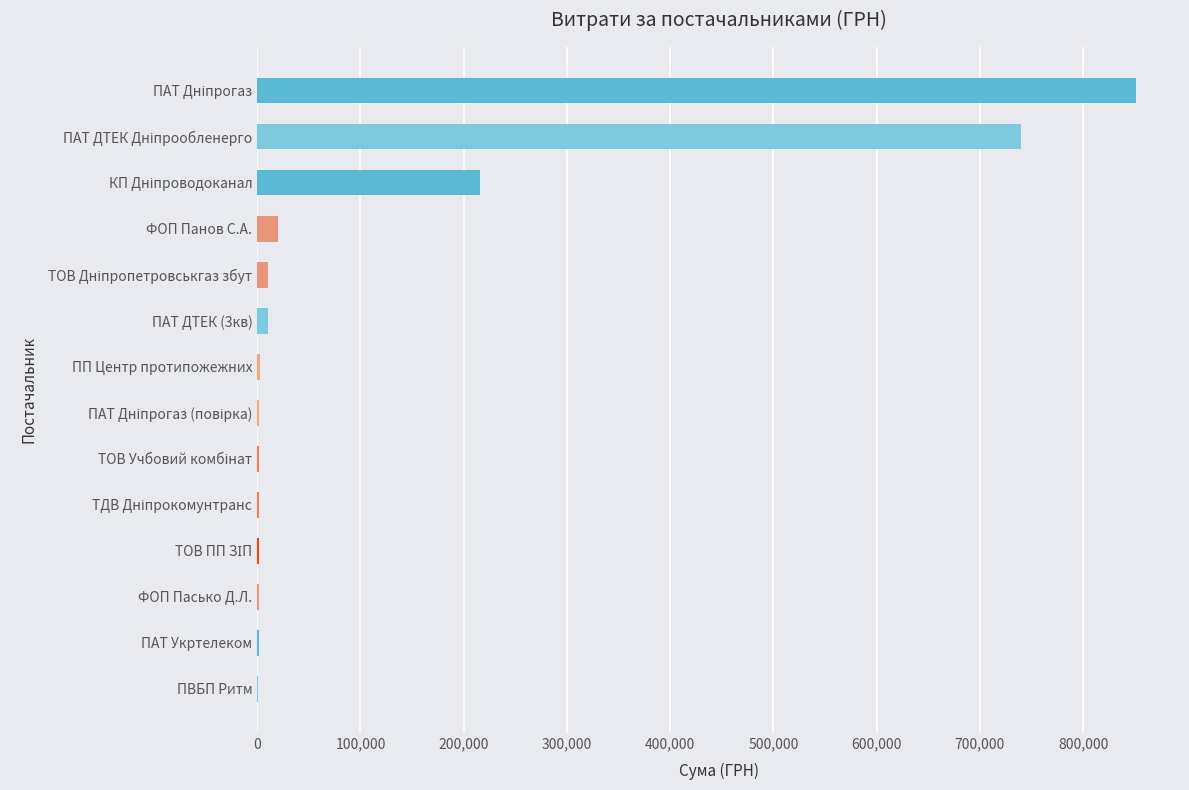

What is the greatest value displayed?

851283.0